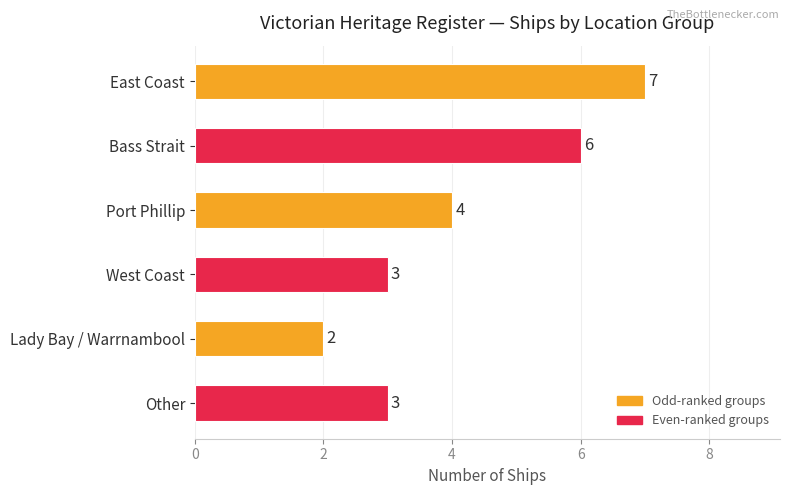

What is the difference between the maximum and minimum values?

5